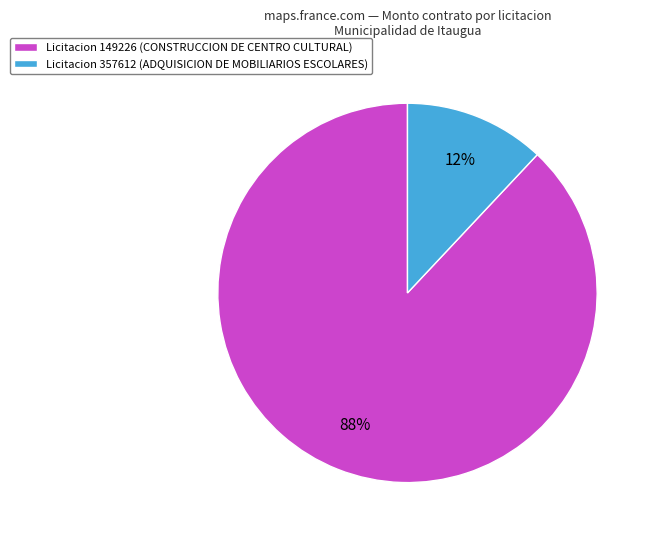

Count the number of slices in the pie.

2